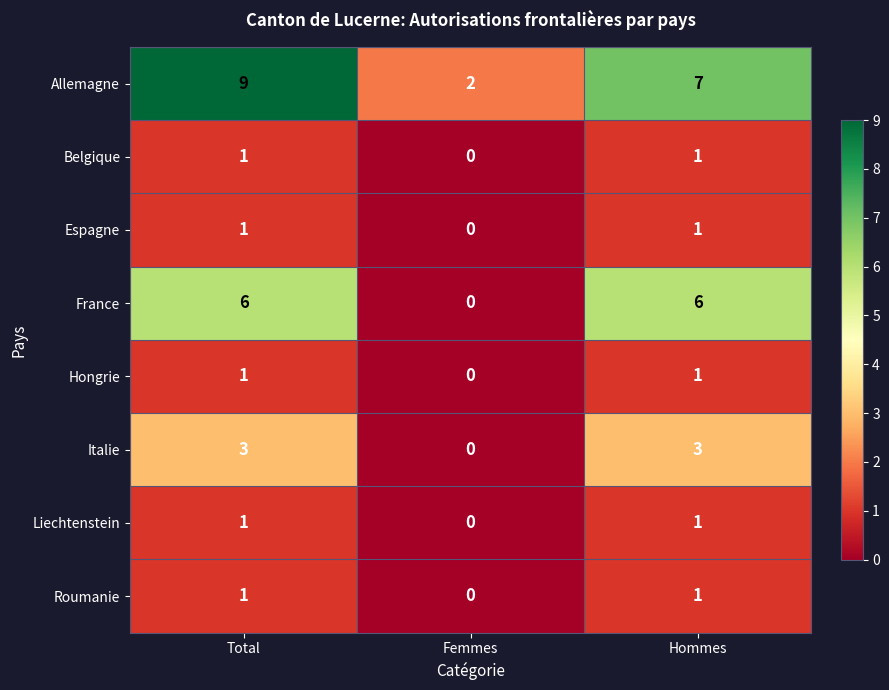

At which category does the chart reach its minimum across all series?

Femmes